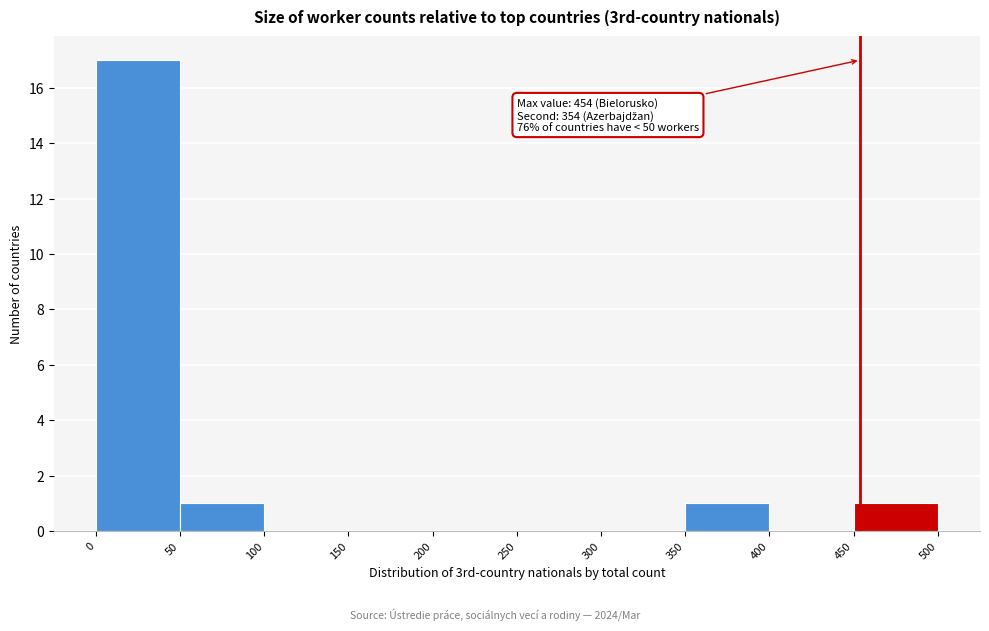

Which range on the x-axis has the tallest bar?

0 to 50